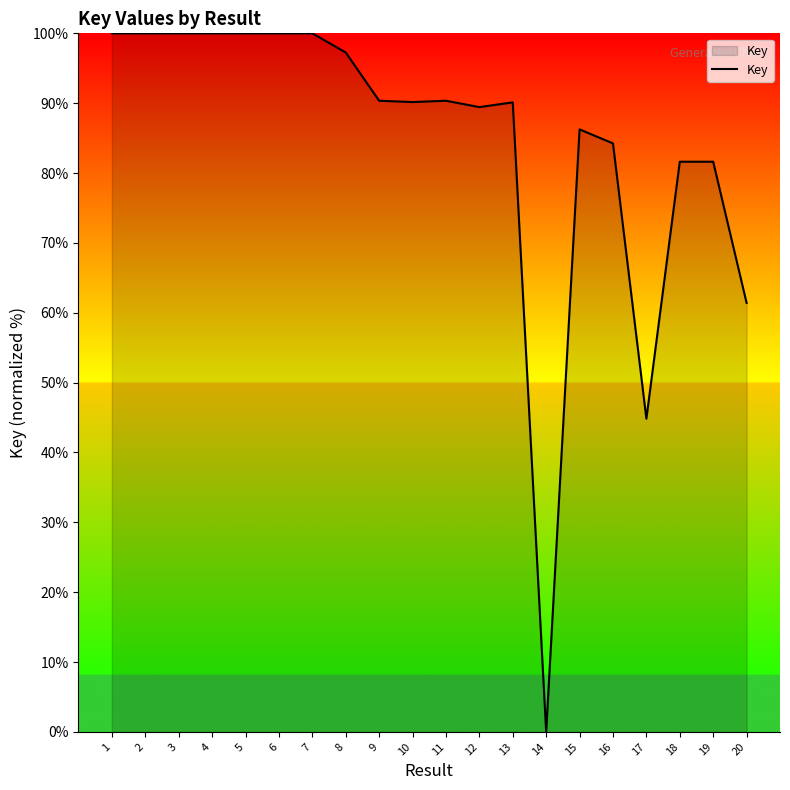

What is the greatest value displayed?

100.0